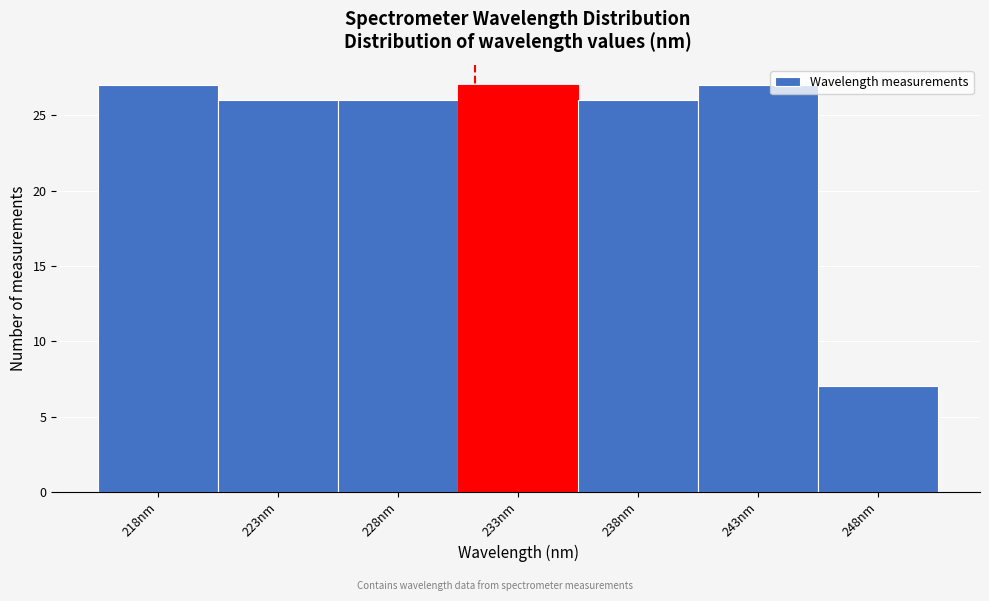

Reading left to right, list all the values displayed in this chart.

218nm=27	223nm=26	228nm=26	233nm=27	238nm=26	243nm=27	248nm=7